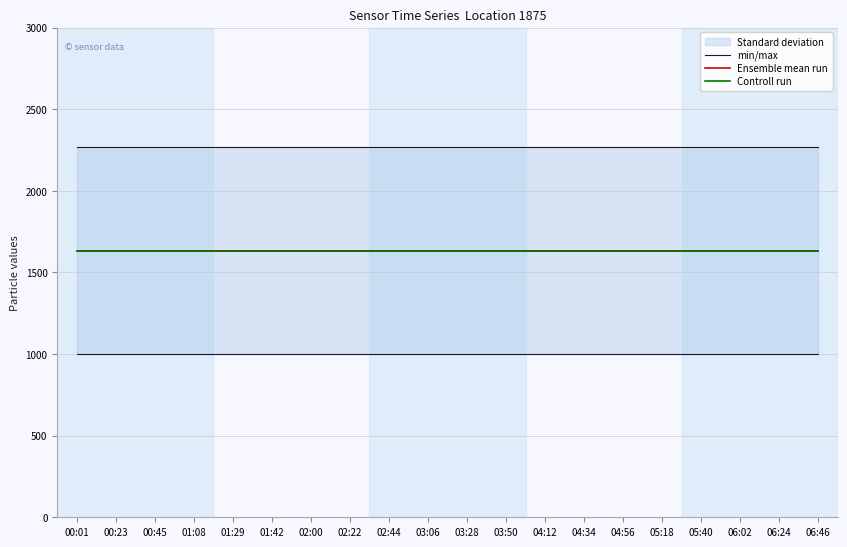

Is the value of Controll run at 04:12 greater than the value of Ensemble mean run at 02:22?

No